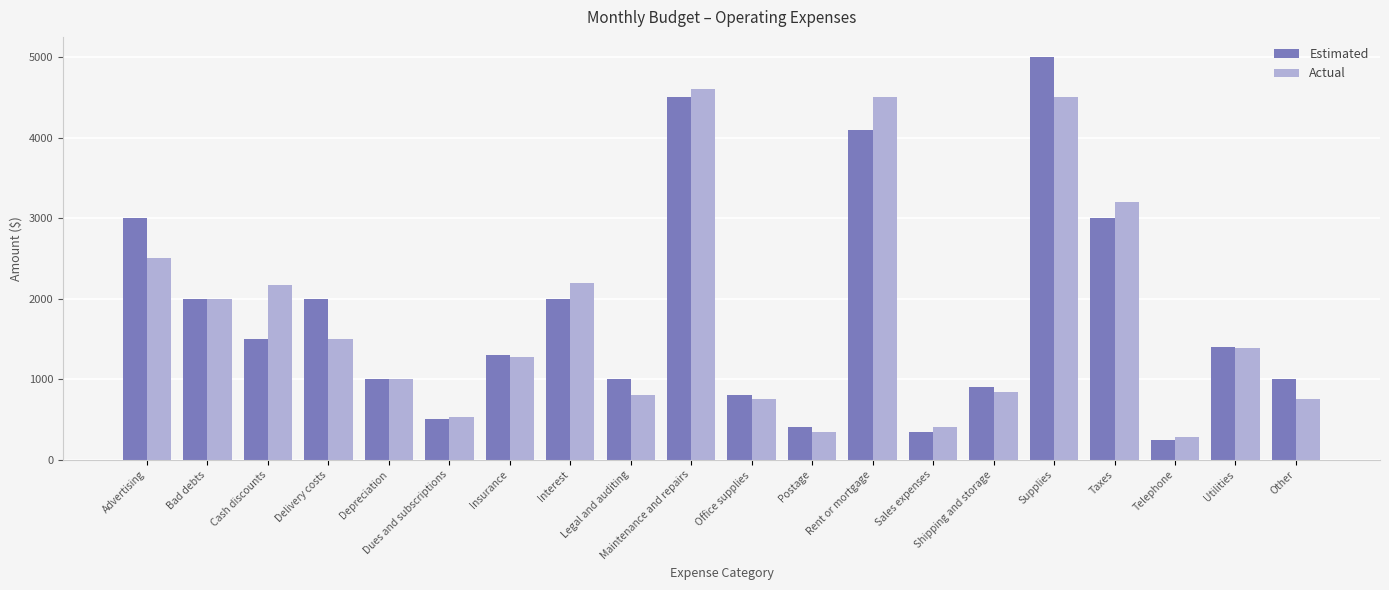

What is the difference between the maximum and minimum values in the Actual series?

4320